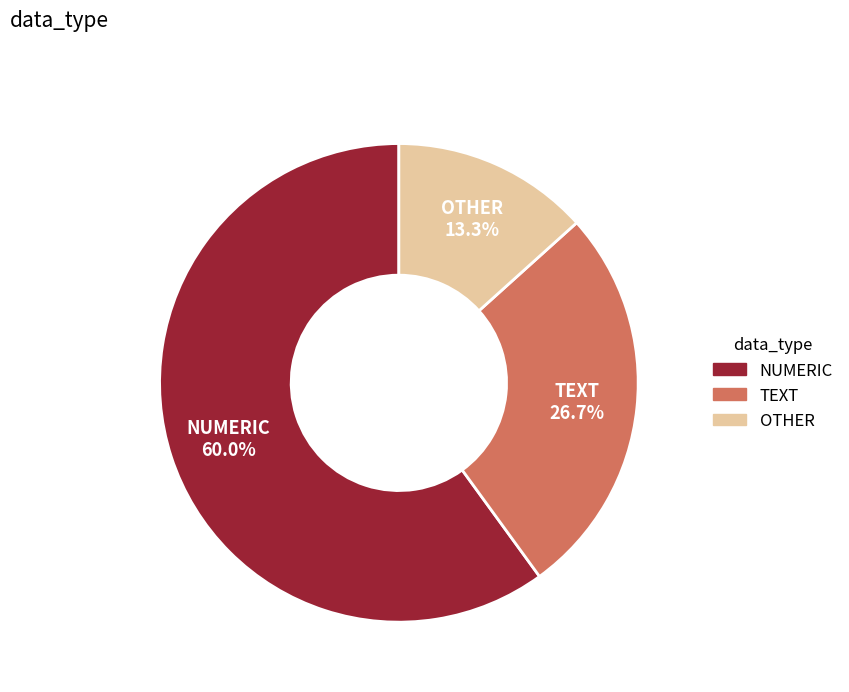

To the nearest percent, what portion does TEXT represent?

27%